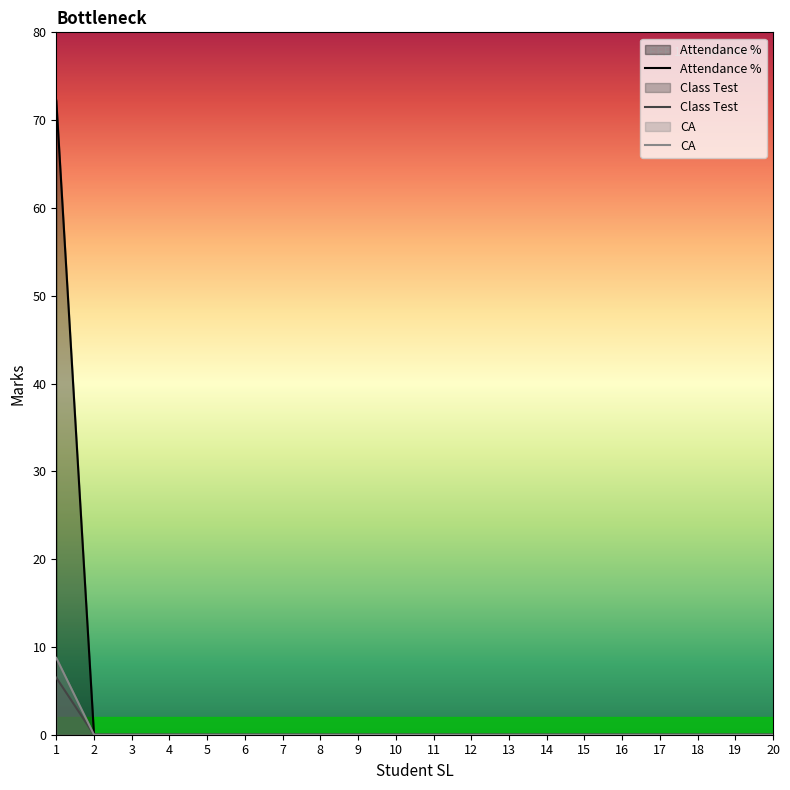

What is the average value of the Attendance % series?

3.6